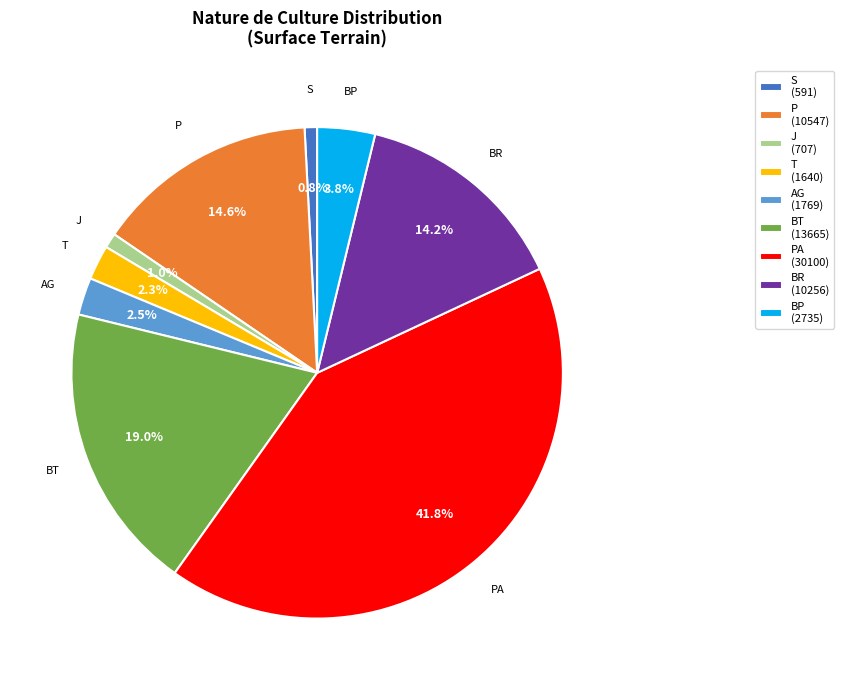

What is the ratio of the value at J (707) to the value at T (1640)?

0.4